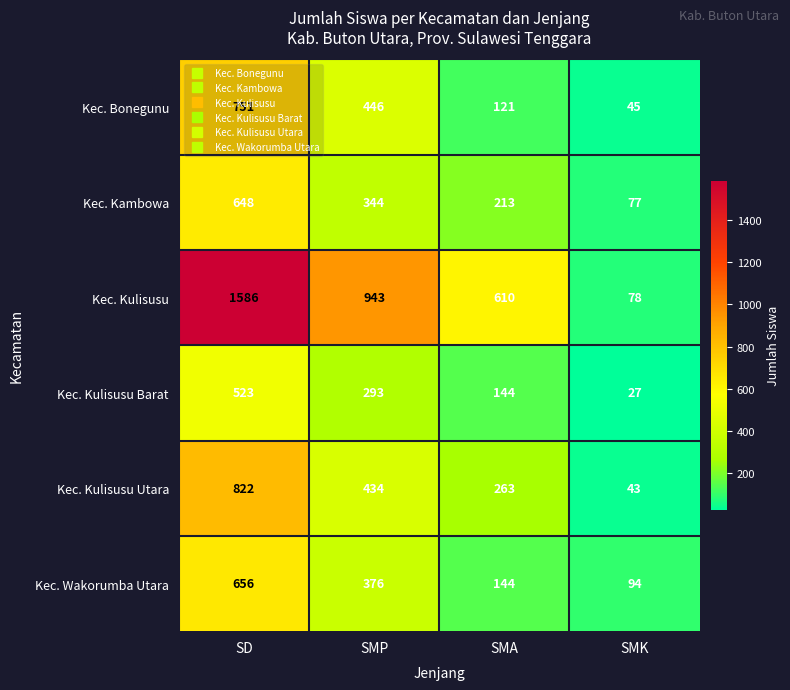

What is the smallest value displayed?

27